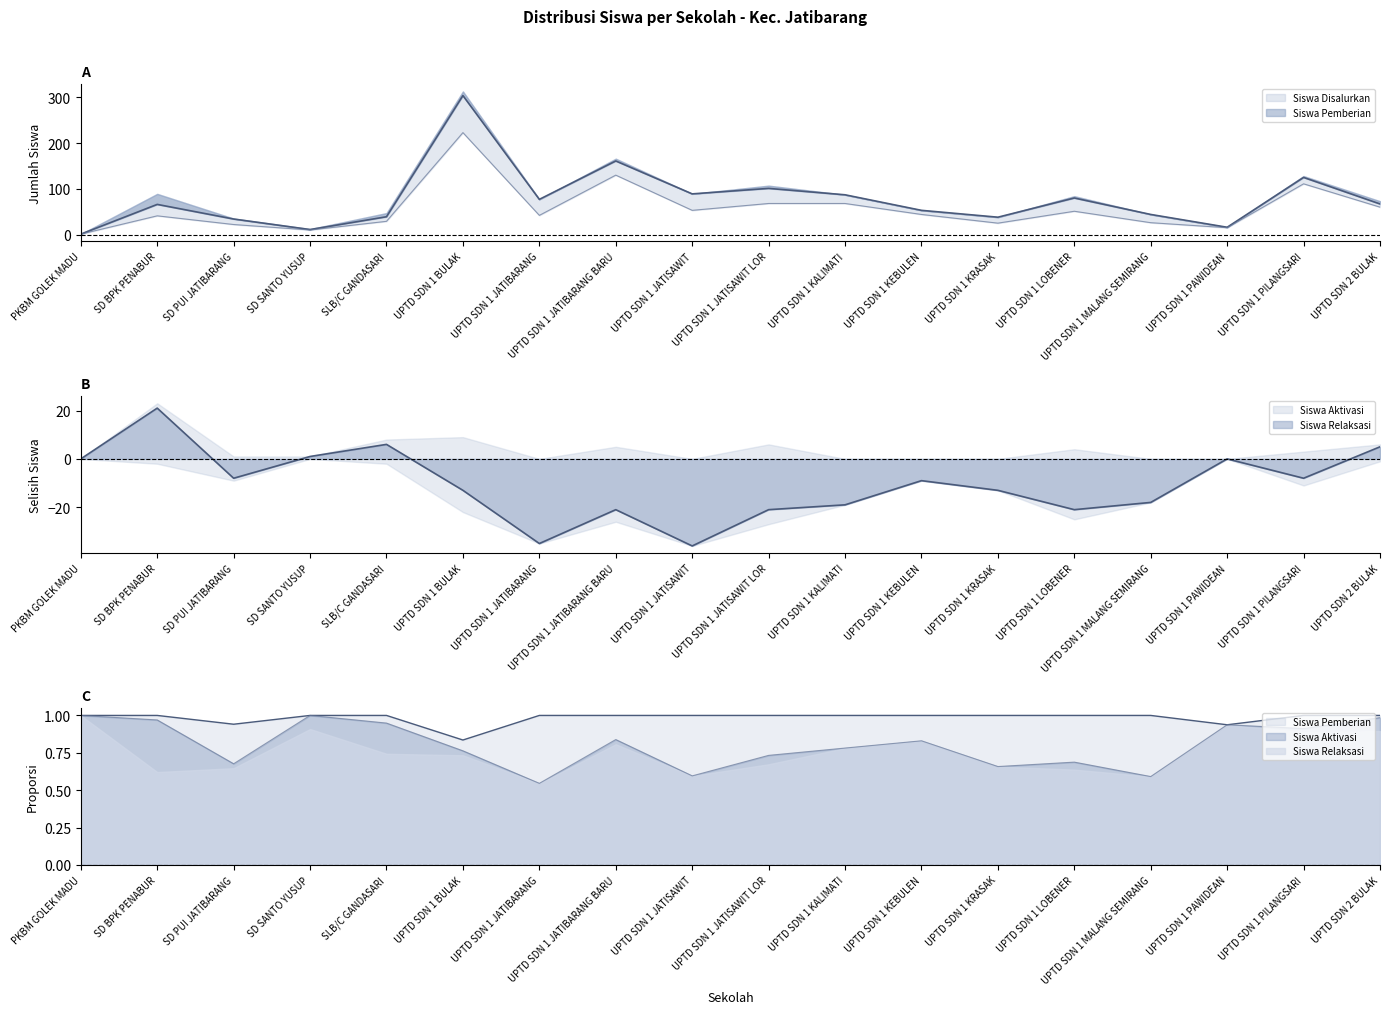

Rank the series by their average value, from lowest to highest.

Siswa Pemberian, Siswa Disalurkan